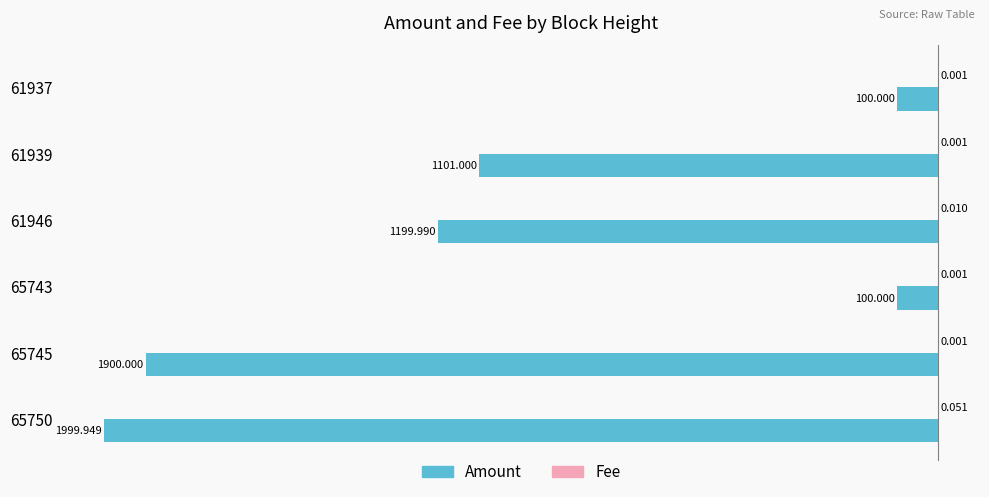

Which series changed the most between 65743 and 61946?

Amount